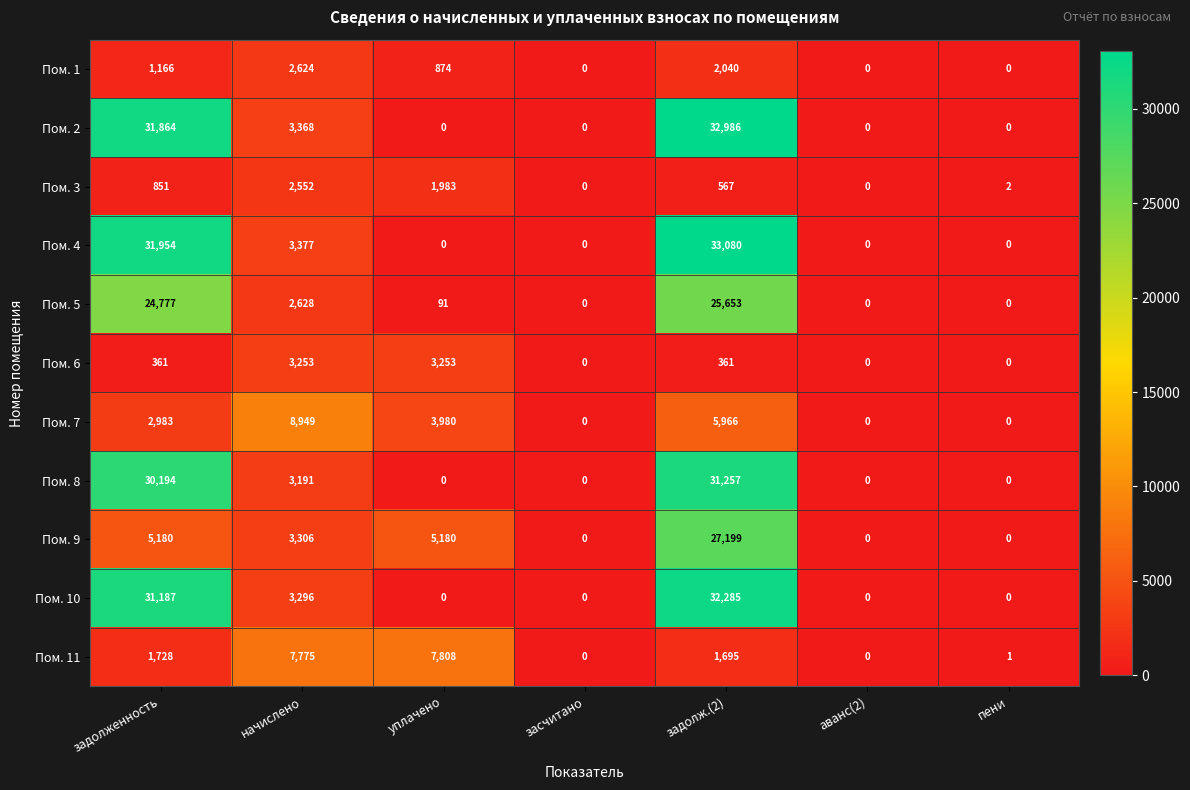

What is the average value of the Пом. 4 series?

9773